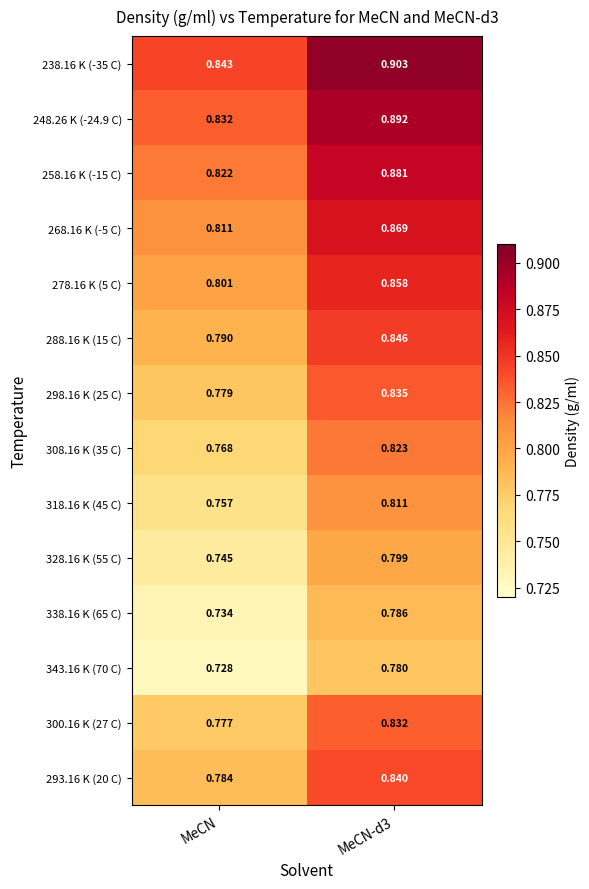

At which label does 308.16 K (35 C) reach its minimum?

MeCN